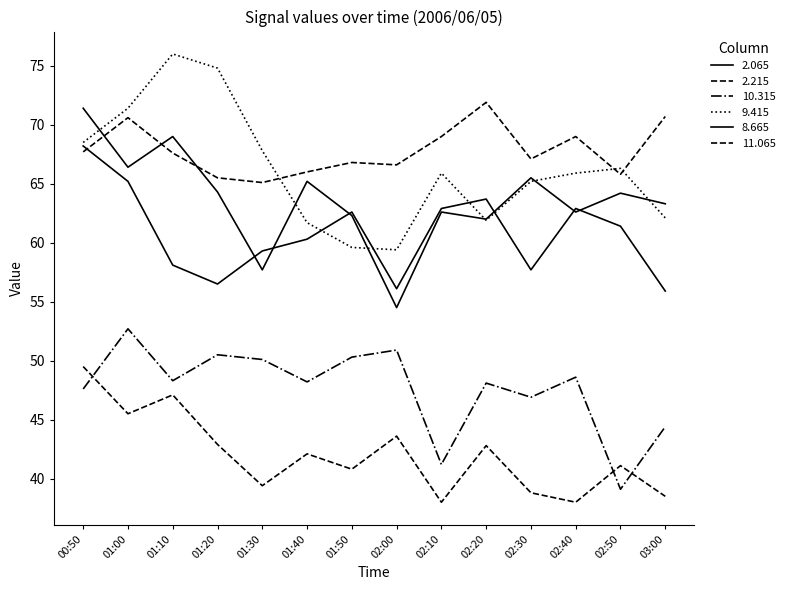

How many lines are shown in the chart?

6